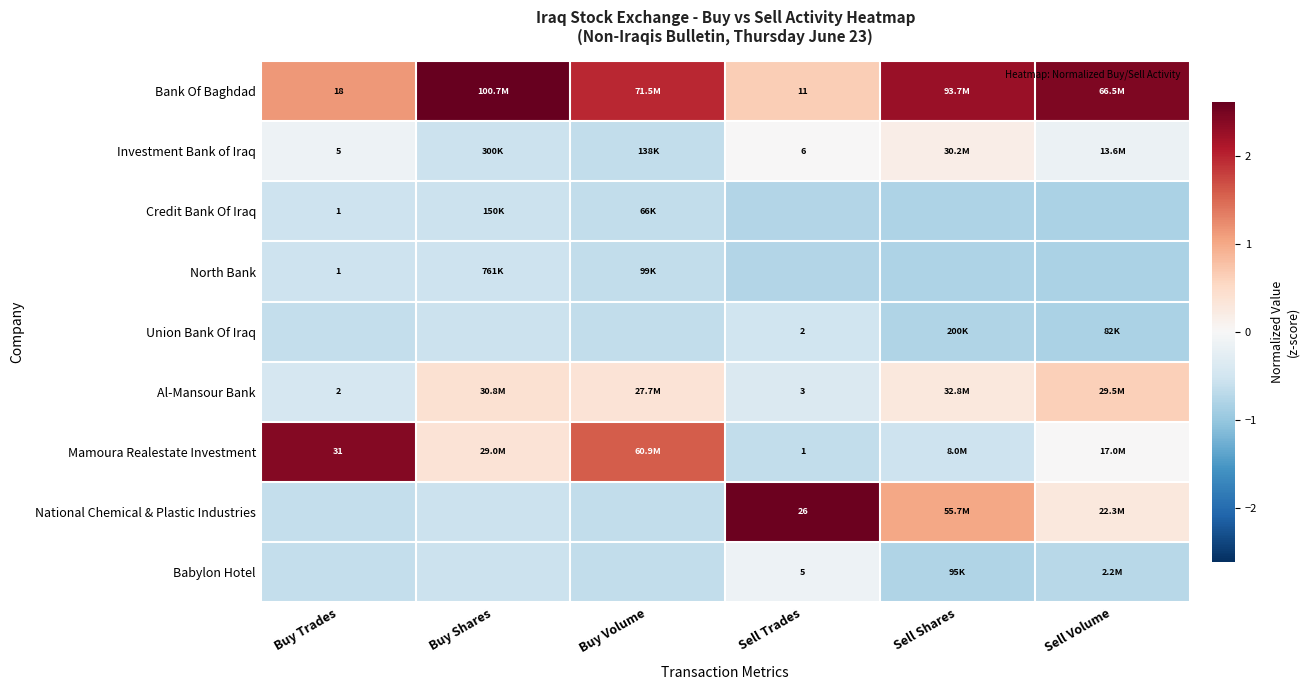

Which category has the lowest value in the Babylon Hotel series?

Sell Shares